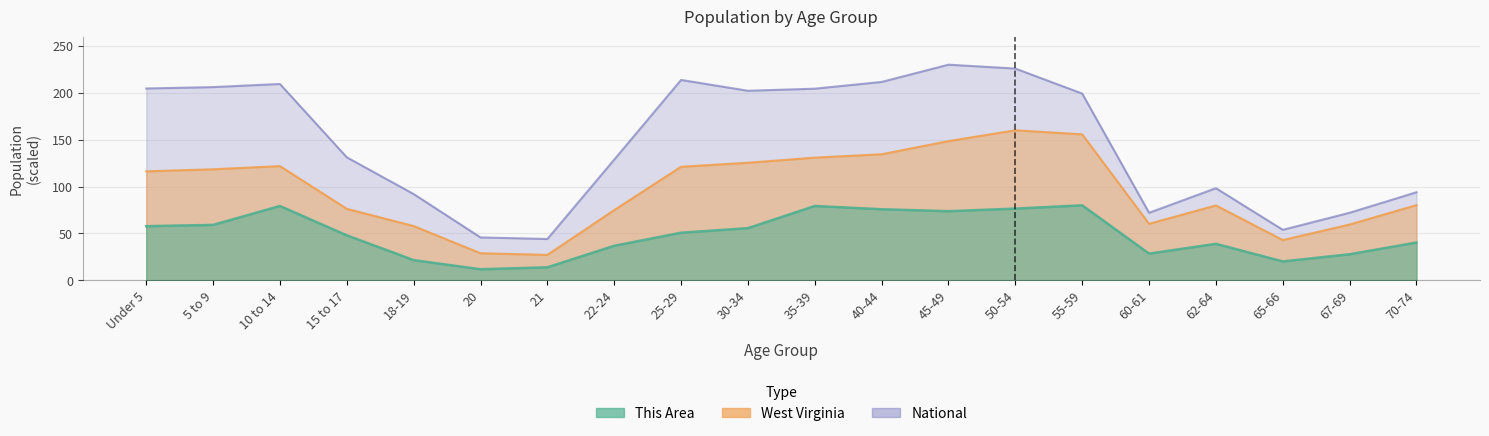

Reading left to right, what are all the values shown in this chart?

This Area: Under 5=57.7	5 to 9=59.1	10 to 14=79.3	15 to 17=48.0	18-19=21.6	20=11.8	21=13.9	22-24=36.9	25-29=50.8	30-34=55.7	35-39=79.3	40-44=75.8	45-49=73.7	50-54=76.5	55-59=80.0	60-61=28.5	62-64=39.0	65-66=20.2	67-69=27.8	70-74=40.3
West Virginia: Under 5=116.2	5 to 9=118.4	10 to 14=121.8	15 to 17=76.3	18-19=57.9	20=28.9	21=27.2	22-24=74.9	25-29=121.1	30-34=125.4	35-39=130.8	40-44=134.4	45-49=148.5	50-54=160.0	55-59=155.7	60-61=60.3	62-64=79.9	65-66=42.9	67-69=59.5	70-74=80.2
National: Under 5=204.6	5 to 9=206.1	10 to 14=209.4	15 to 17=131.2	18-19=92.0	20=45.8	21=44.1	22-24=128.8	25-29=213.7	30-34=202.2	35-39=204.4	40-44=211.6	45-49=230.0	50-54=225.8	55-59=199.2	60-61=72.1	62-64=98.3	65-66=53.9	67-69=72.1	70-74=94.0